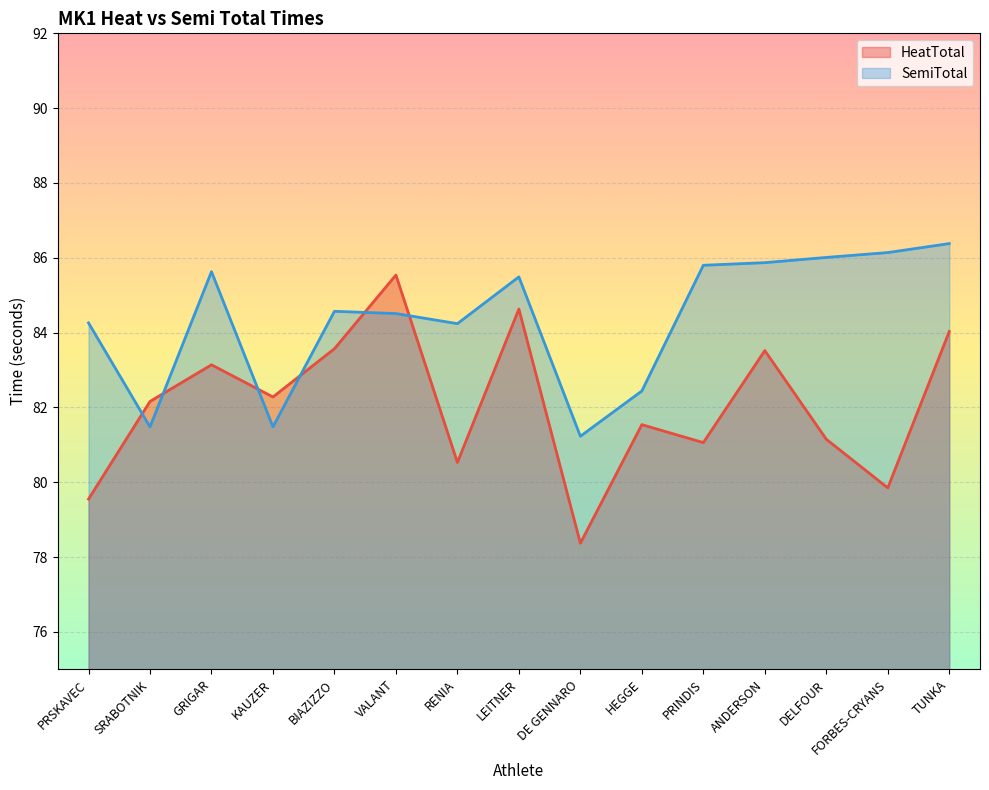

What is the minimum value for HeatTotal?

78.4